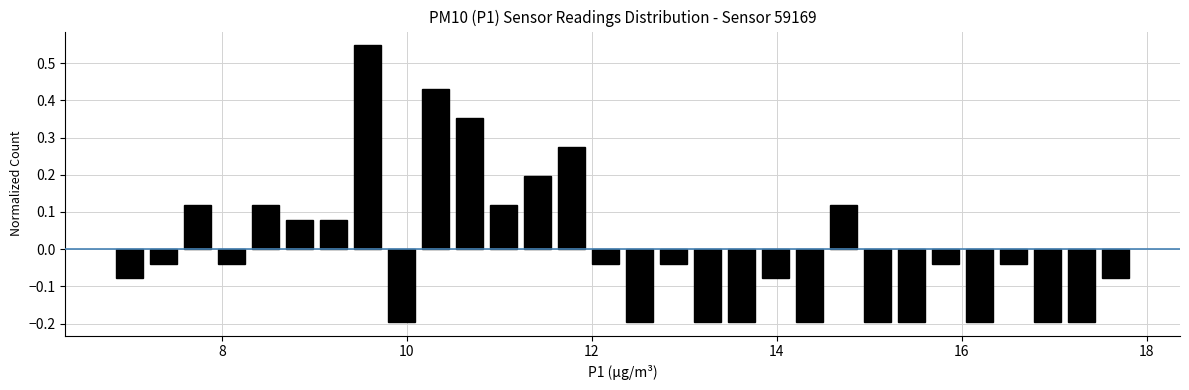

Read against the x-axis, roughly where is the centre of the tallest bar?

9.6